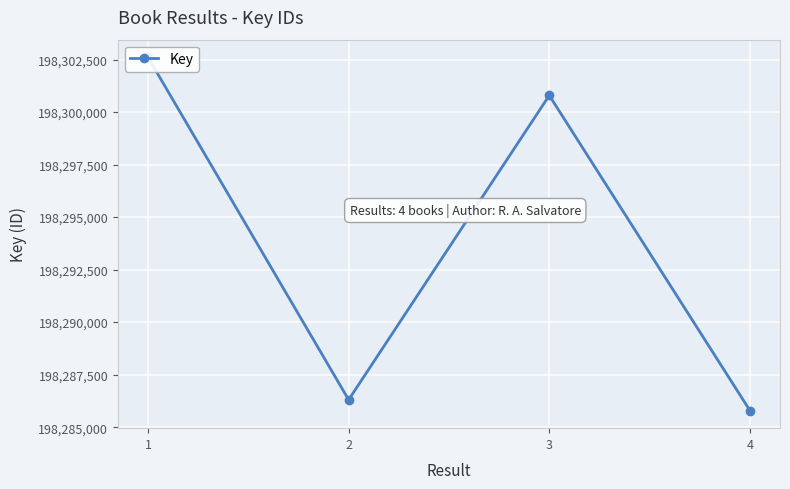

Where is the first local maximum?

3